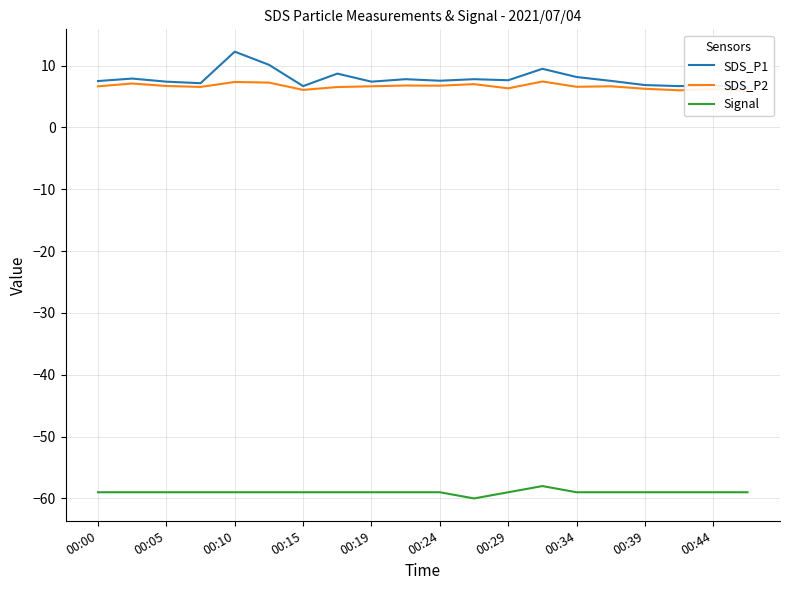

Which series has the largest total across all categories?

SDS_P1